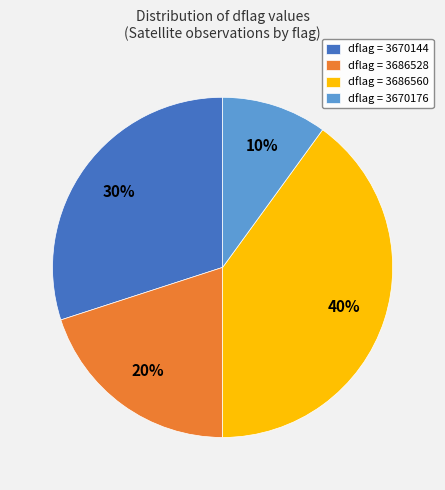

To the nearest percent, what is the difference between the largest and smallest slice percentages?

30%